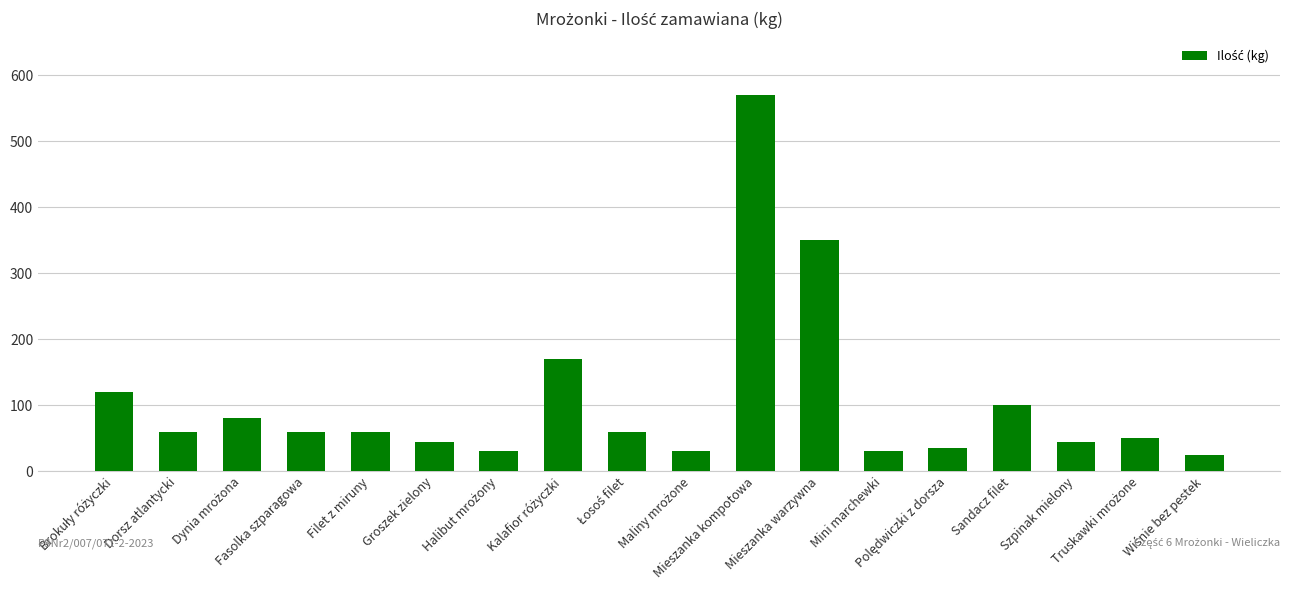

What is the average value?

107